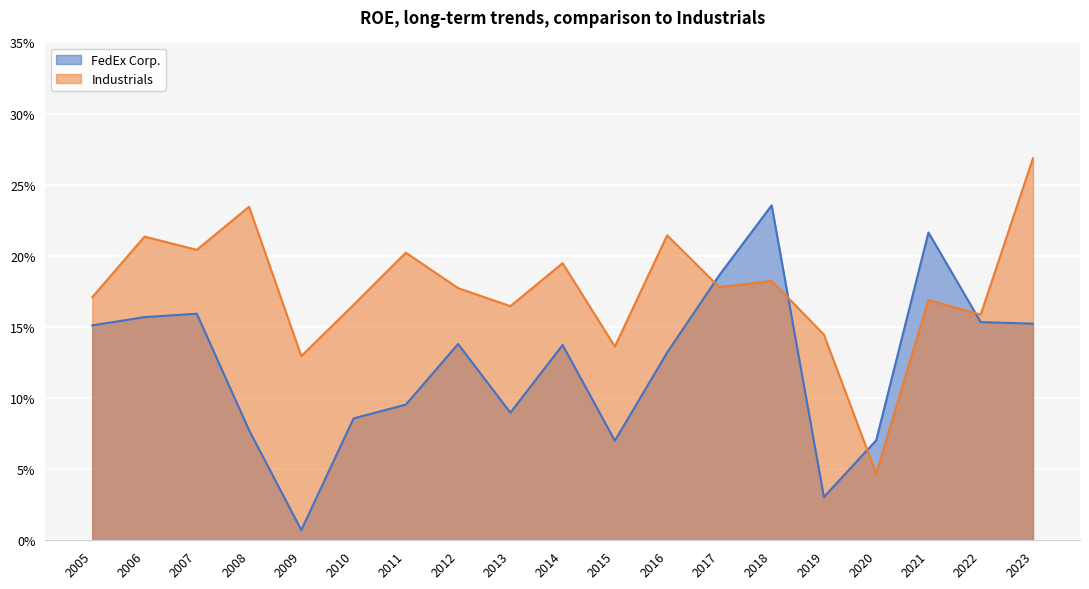

Reading left to right, transcribe all the data shown in this chart.

FedEx Corp.: 2005=0.2	2006=0.2	2007=0.2	2008=0.1	2009=0.0	2010=0.1	2011=0.1	2012=0.1	2013=0.1	2014=0.1	2015=0.1	2016=0.1	2017=0.2	2018=0.2	2019=0.0	2020=0.1	2021=0.2	2022=0.2	2023=0.2
Industrials: 2005=0.2	2006=0.2	2007=0.2	2008=0.2	2009=0.1	2010=0.2	2011=0.2	2012=0.2	2013=0.2	2014=0.2	2015=0.1	2016=0.2	2017=0.2	2018=0.2	2019=0.1	2020=0.0	2021=0.2	2022=0.2	2023=0.3